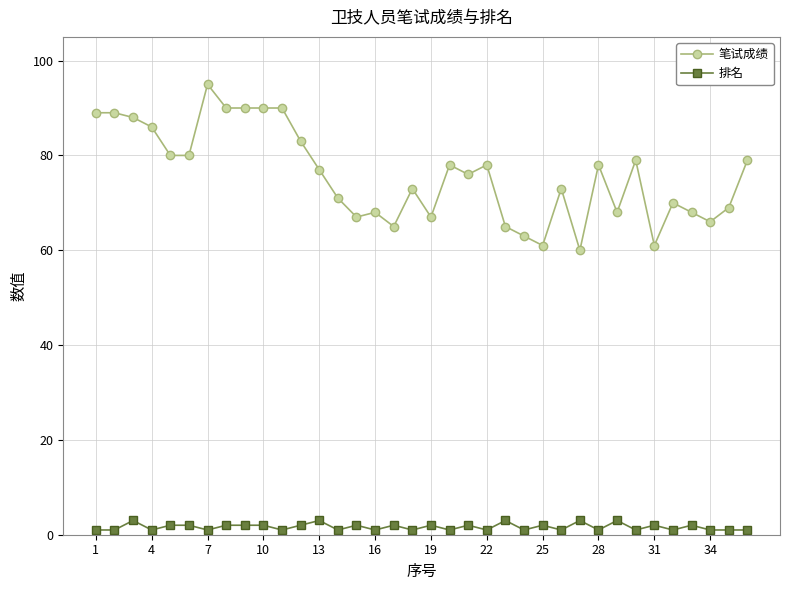

Rank the series by their average value, from highest to lowest.

笔试成绩, 排名